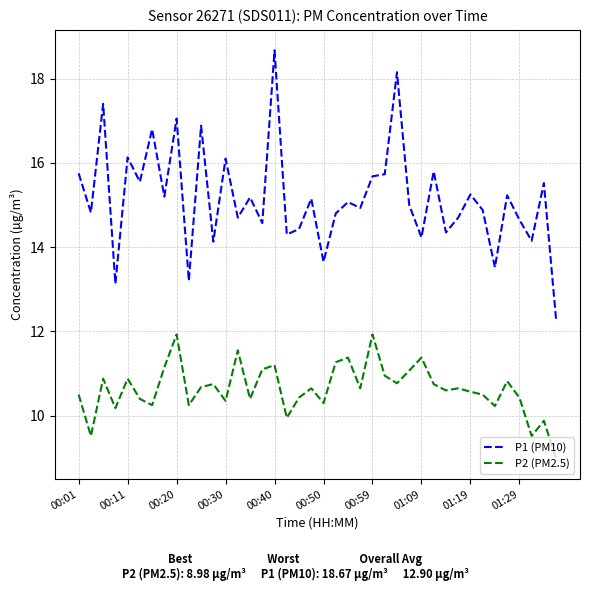

What is the greatest value displayed?

18.7